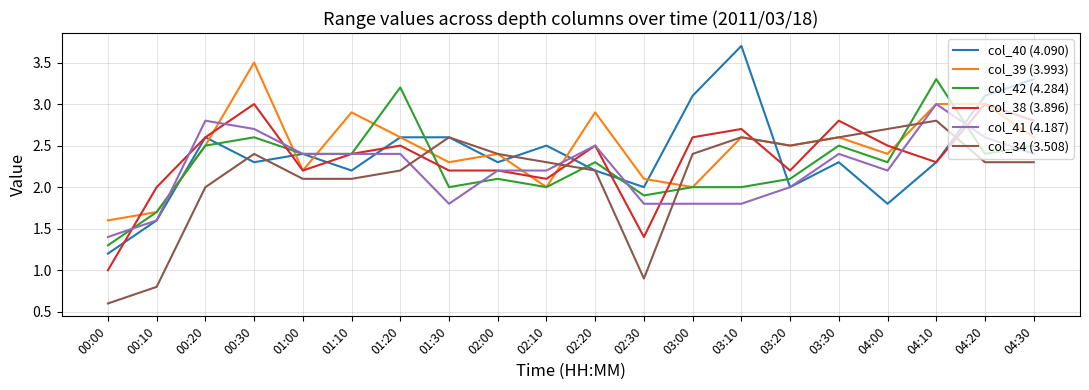

How many categories are shown in the chart?

20